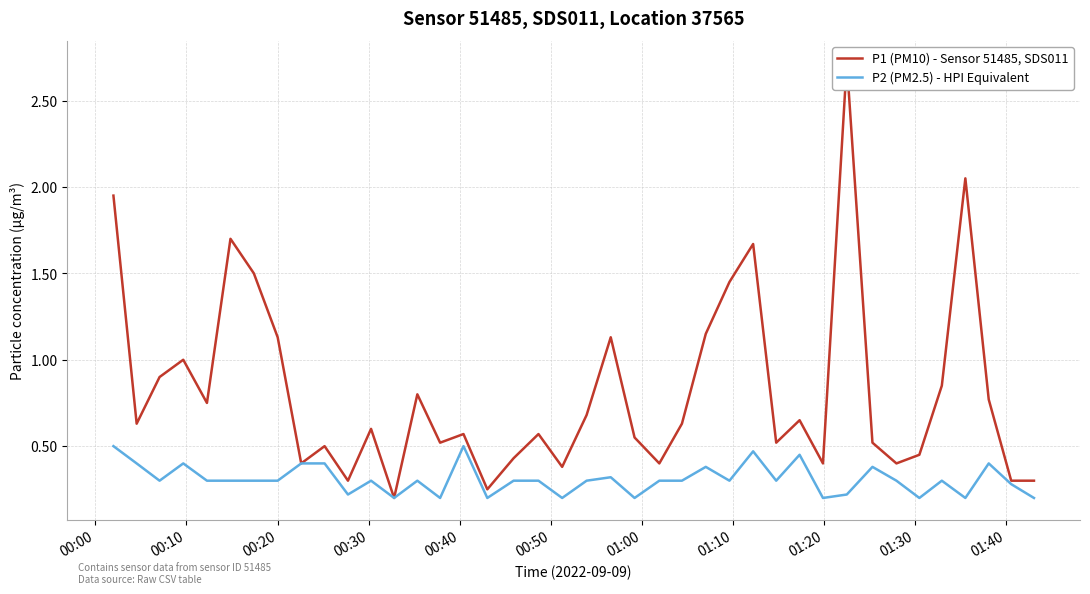

What is the maximum value shown in the chart?

2.7